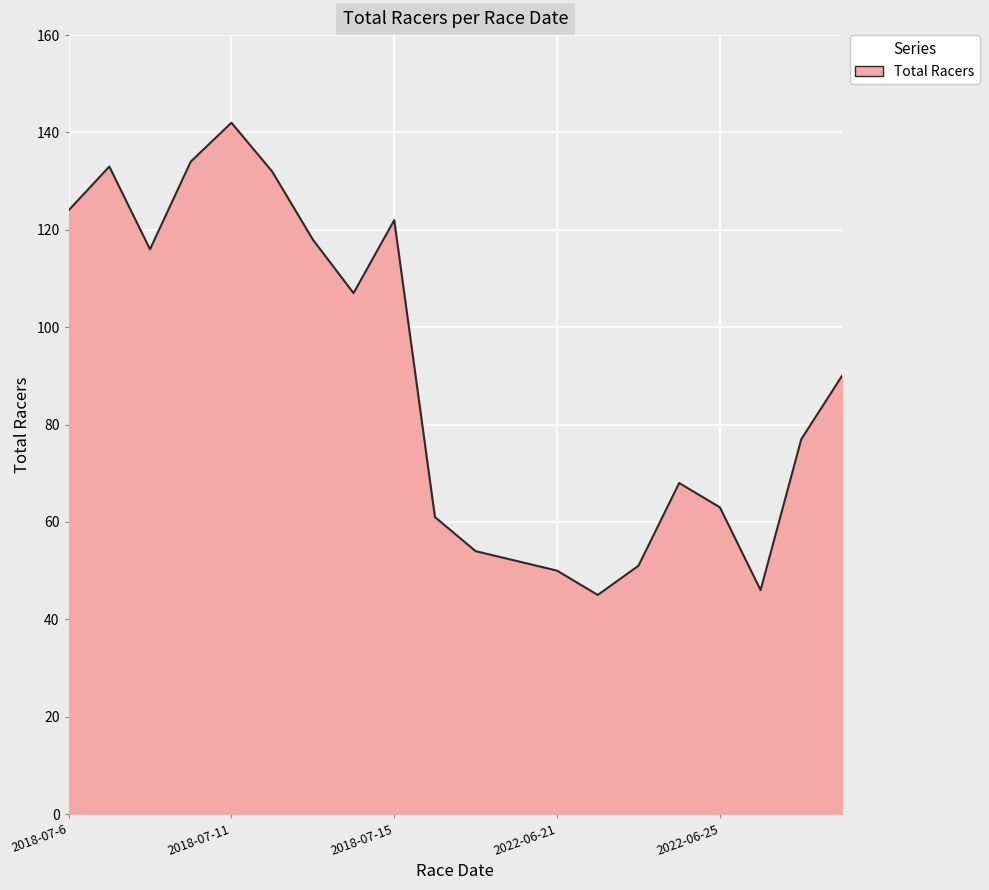

What is the maximum value shown in the chart?

142